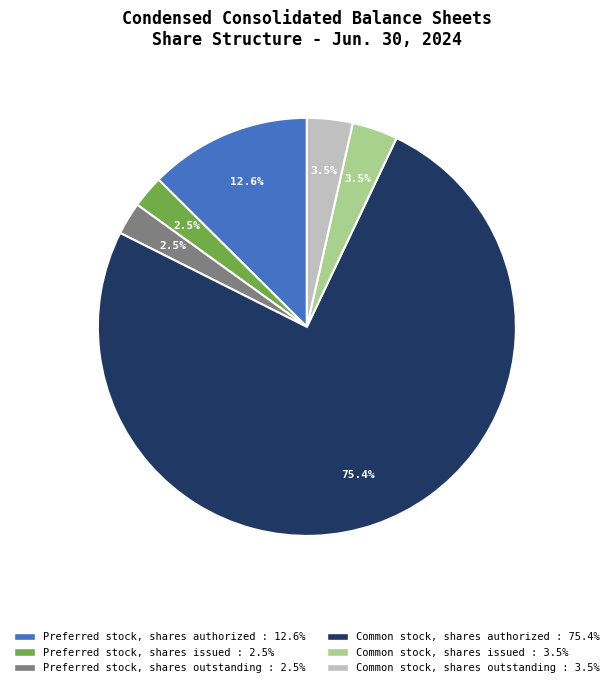

How many slices are in this pie chart?

6